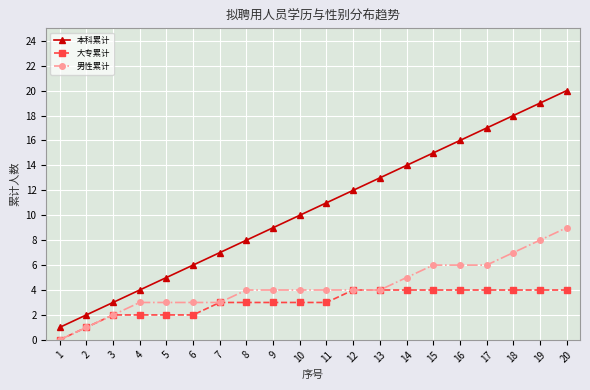

True or false: 男性累计 and 本科累计 cross at least once.

False